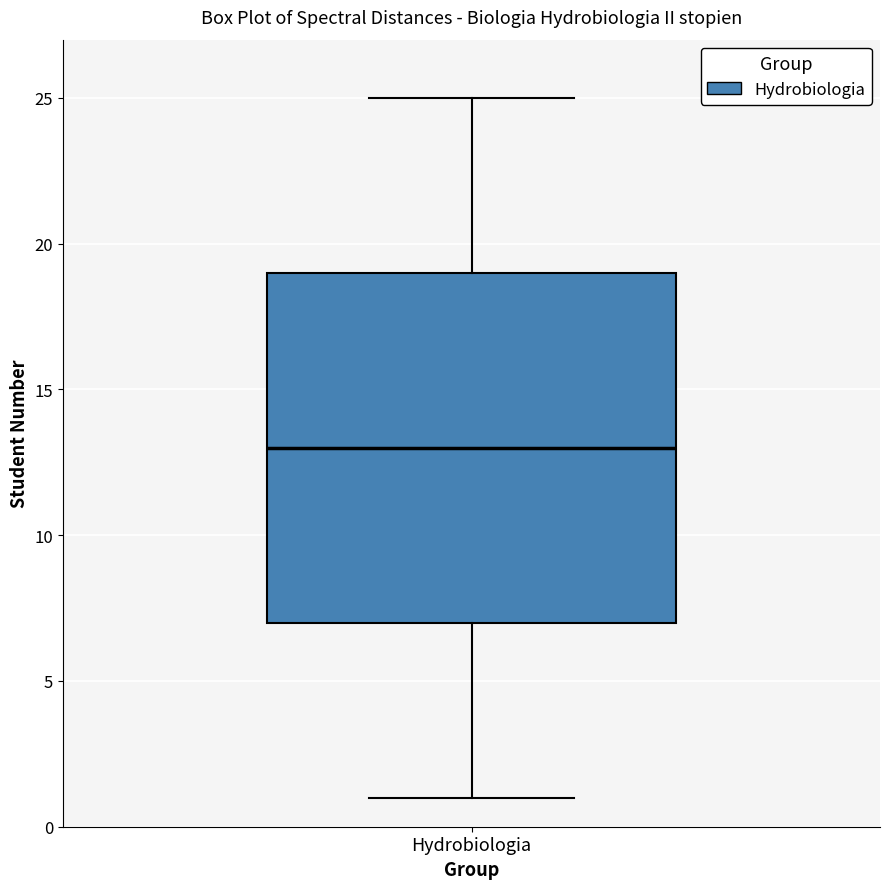

Transcribe this box plot: give where the median line is, the range the box spans, and where the two whiskers end, as read against the y-axis. The values are not printed on the chart, so give them approximately, as read against the axis.

median 13, box 7 to 19, whiskers 1 to 25